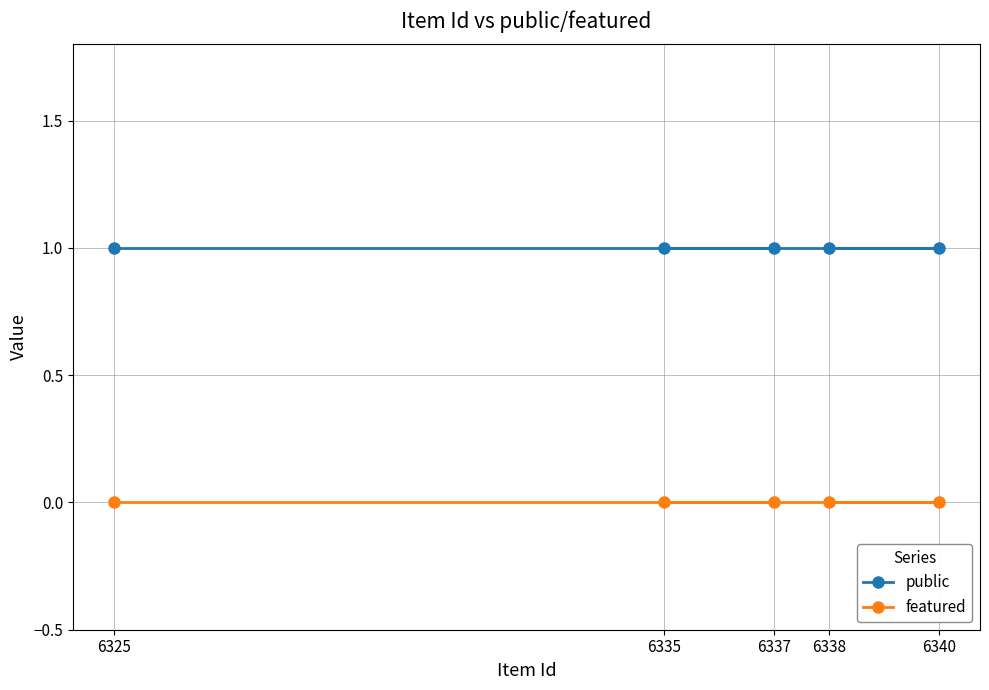

How many lines are shown in the chart?

2